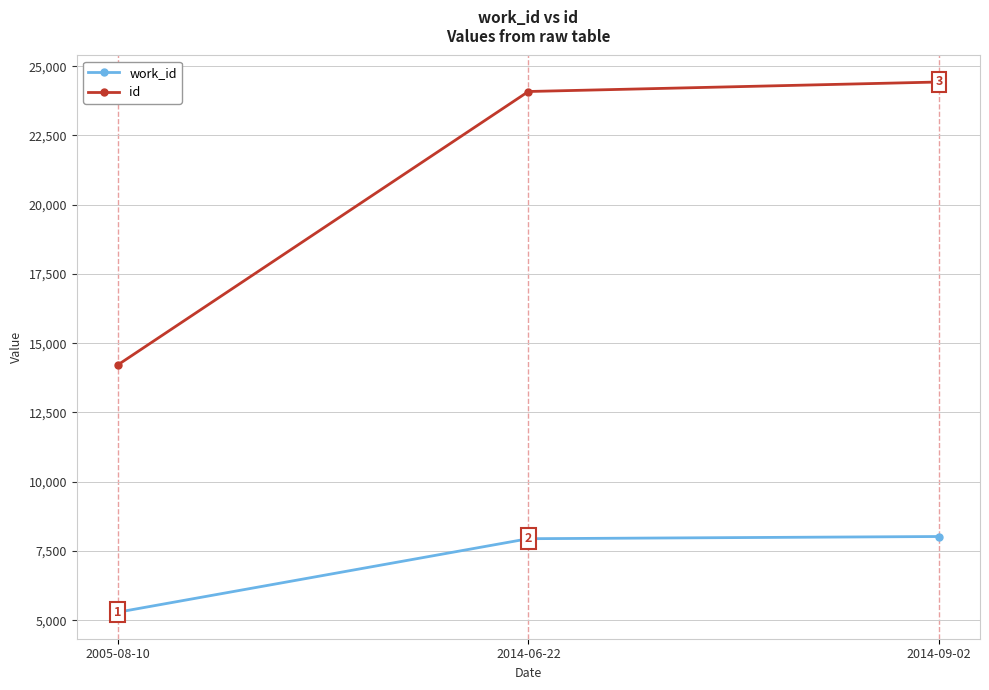

How many values in the work_id series are below 7945?

1